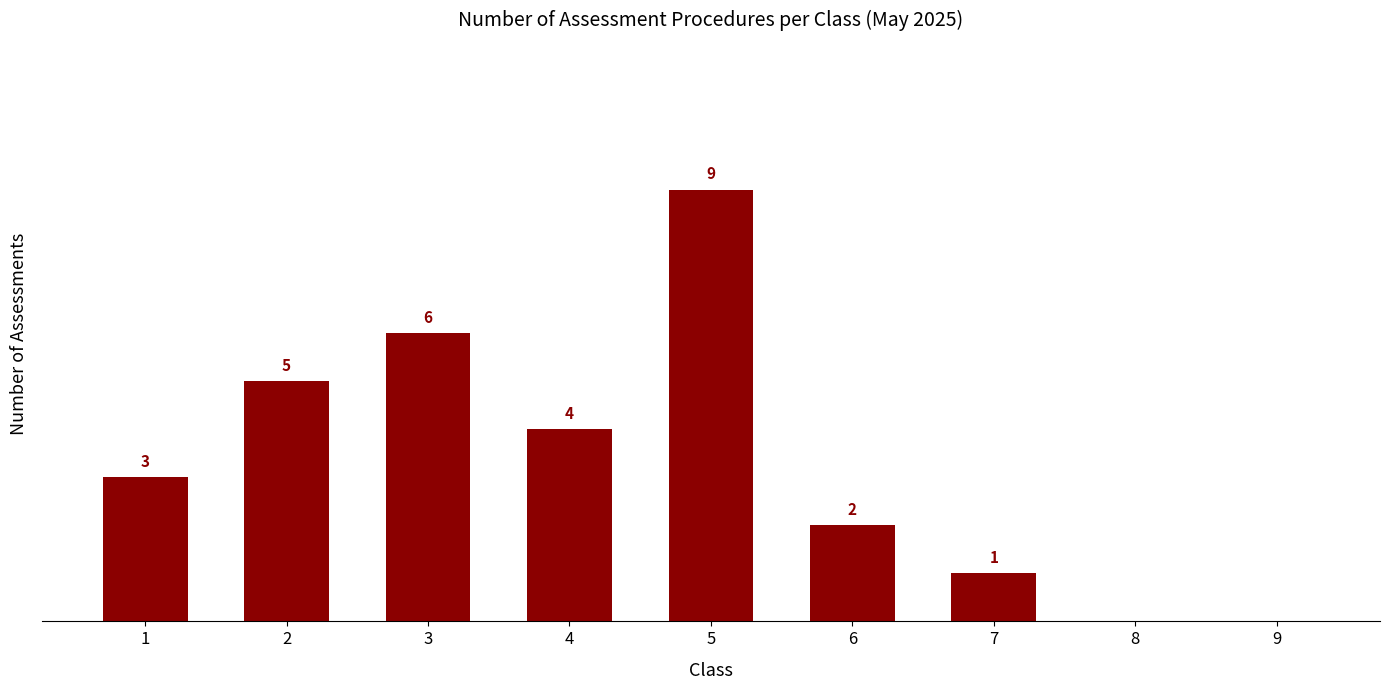

Does the chart contain any negative values?

No